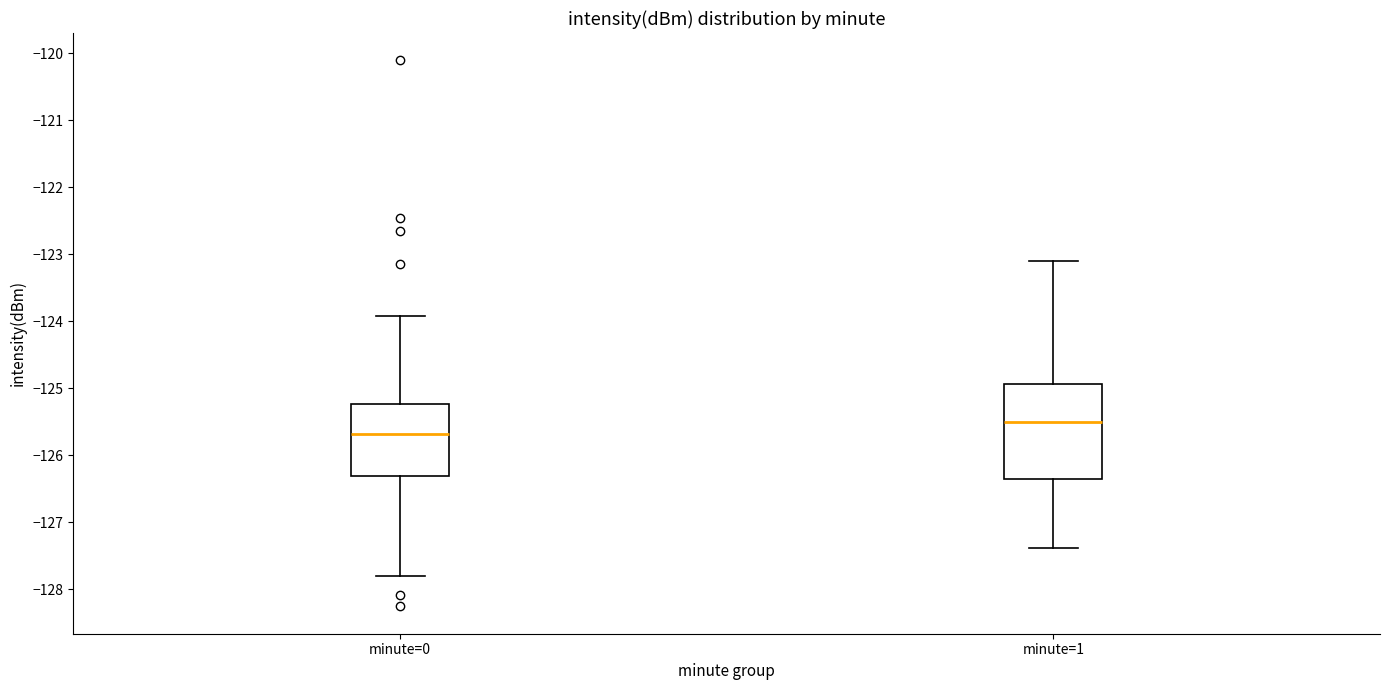

Which box has the highest median line?

minute=1